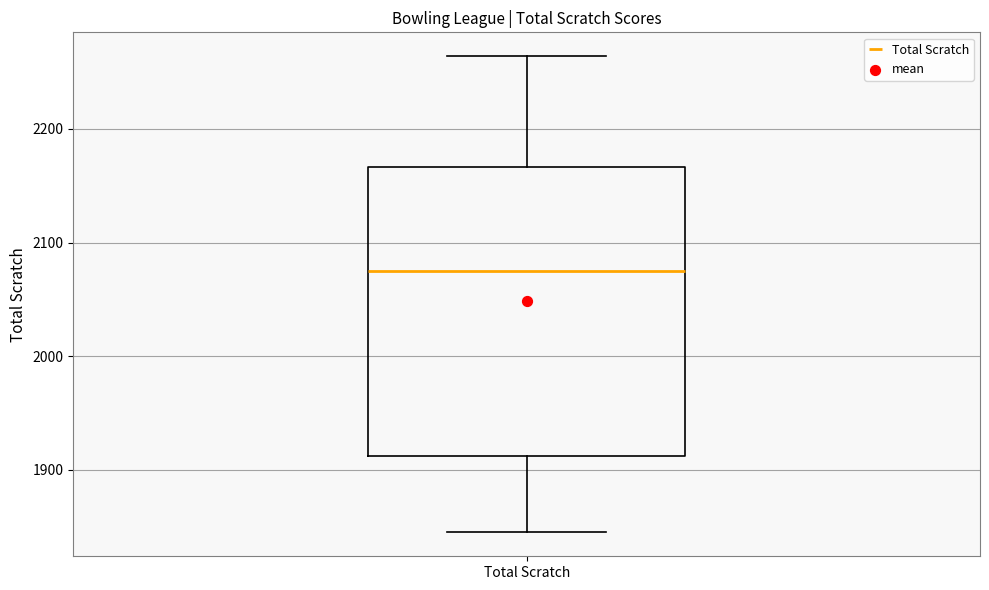

Transcribe this box plot: give where the median line is, the range the box spans, and where the two whiskers end, as read against the y-axis. The values are not printed on the chart, so give them approximately, as read against the axis.

median 2080, box 1910 to 2170, whiskers 1850 to 2260